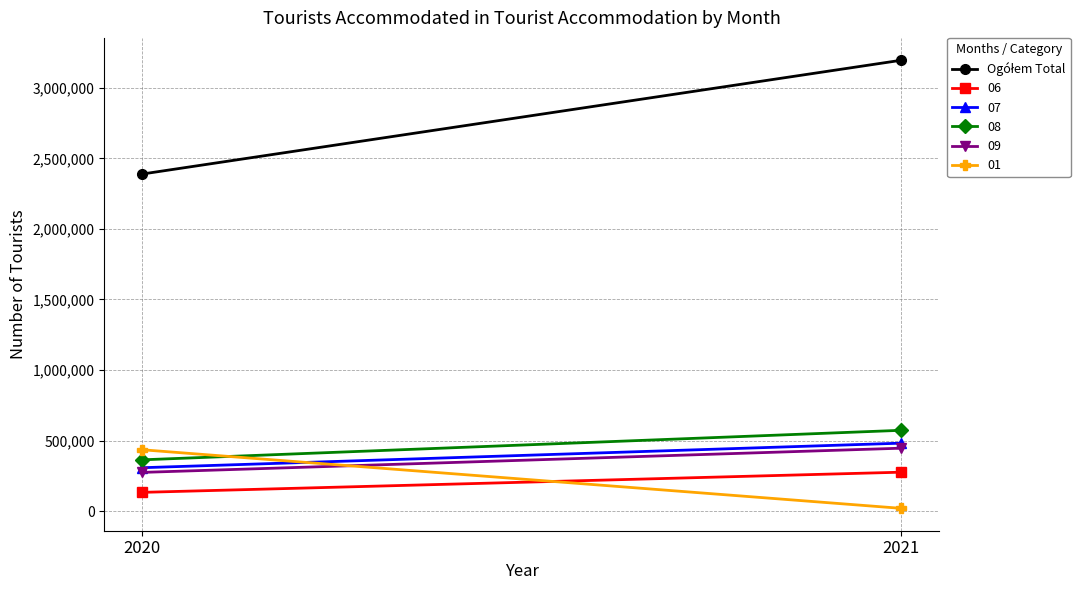

What is the smallest value displayed?

2389128